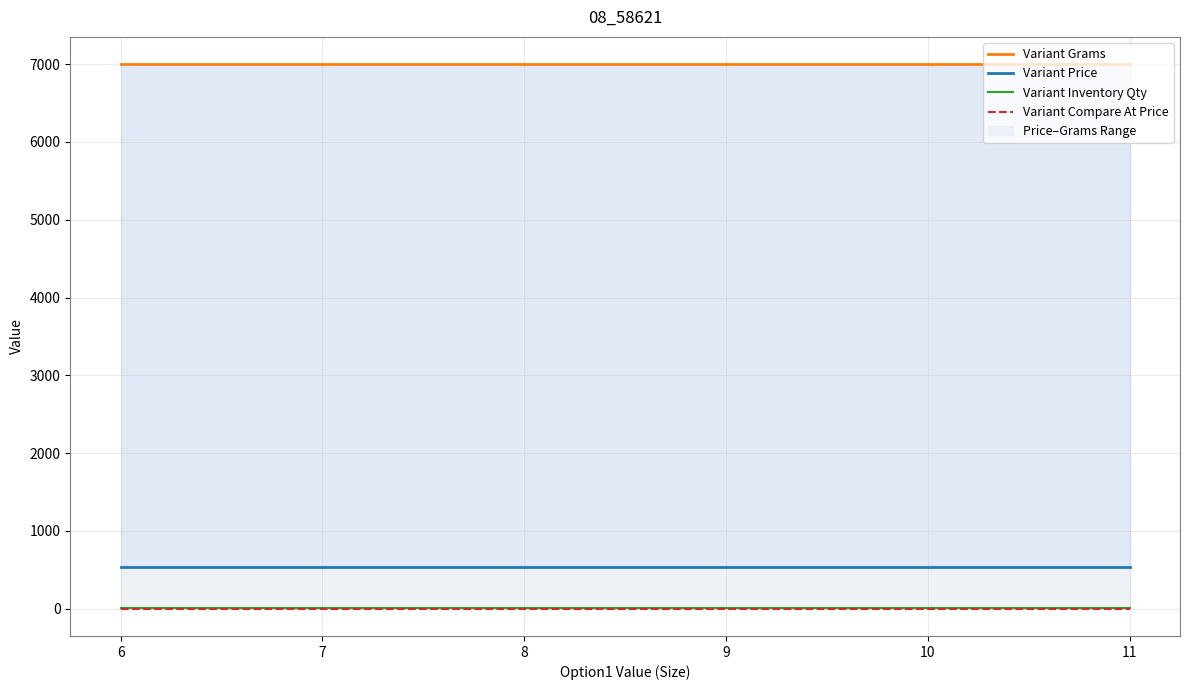

Reading left to right, list all the values displayed in this chart.

Variant Grams: 7000	7000	7000	7000	7000	7000
Variant Price: 542	542	542	542	542	542
Variant Inventory Qty: 7	7	7	7	7	7
Variant Compare At Price: 0	0	0	0	0	0